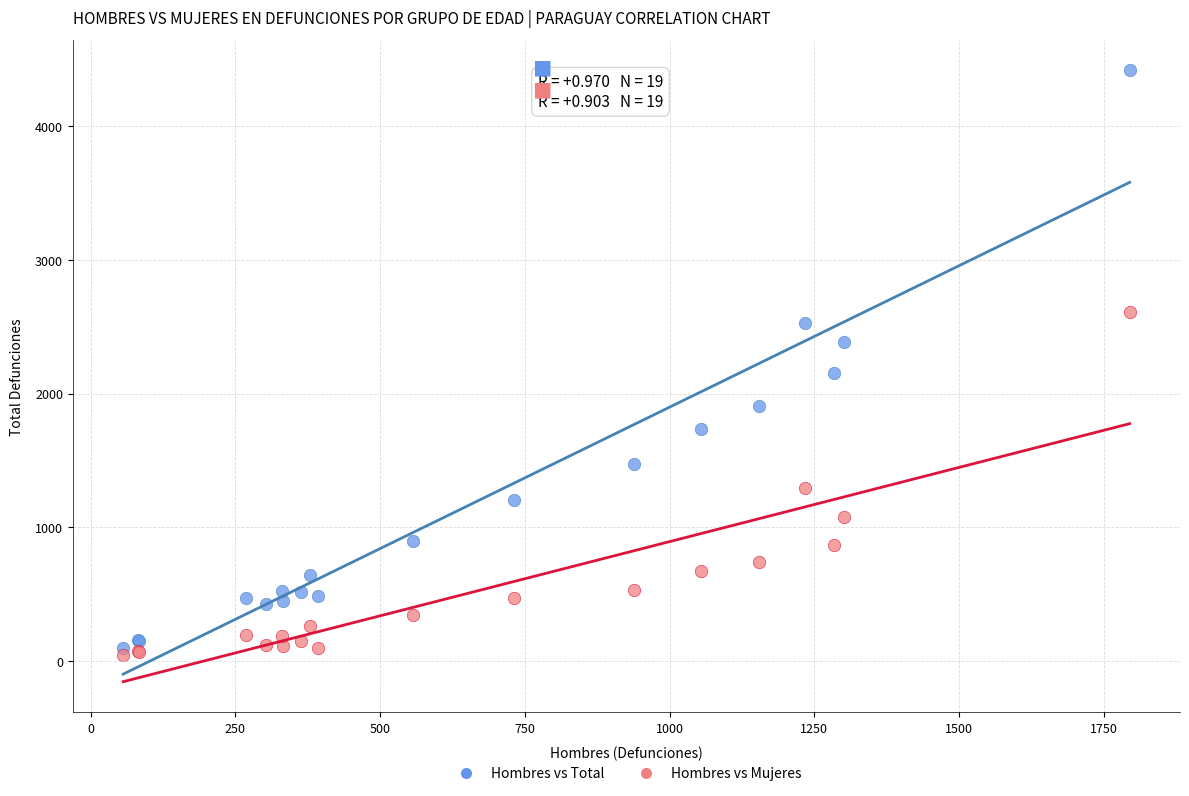

Which series contains the lowest Y value?

Hombres vs Mujeres